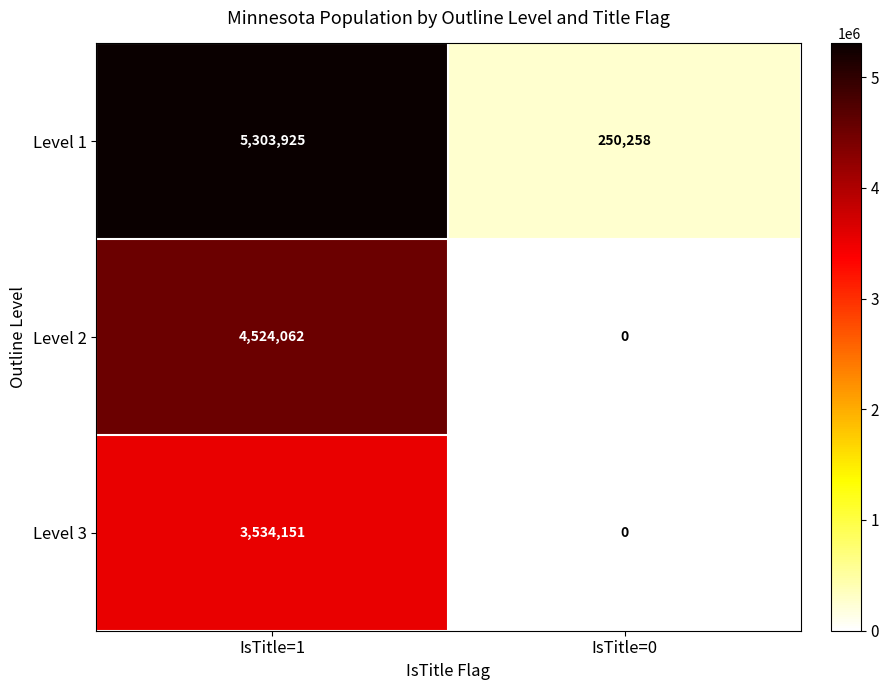

At which label is Level 3 closest to 1767075?

IsTitle=0